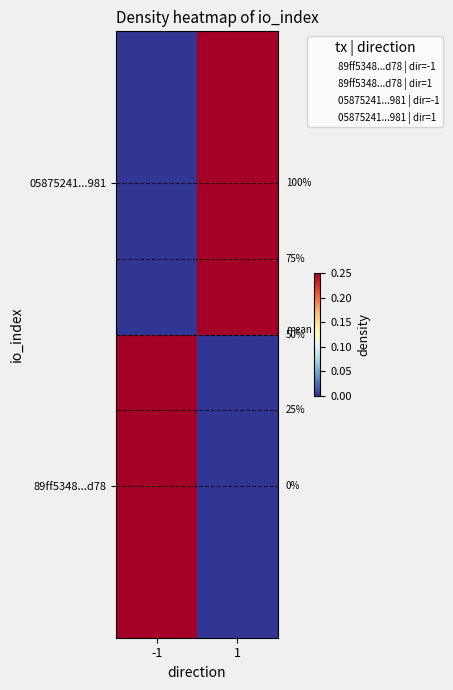

What is the difference between the 05875241...981 values at -1 and 1?

1.0